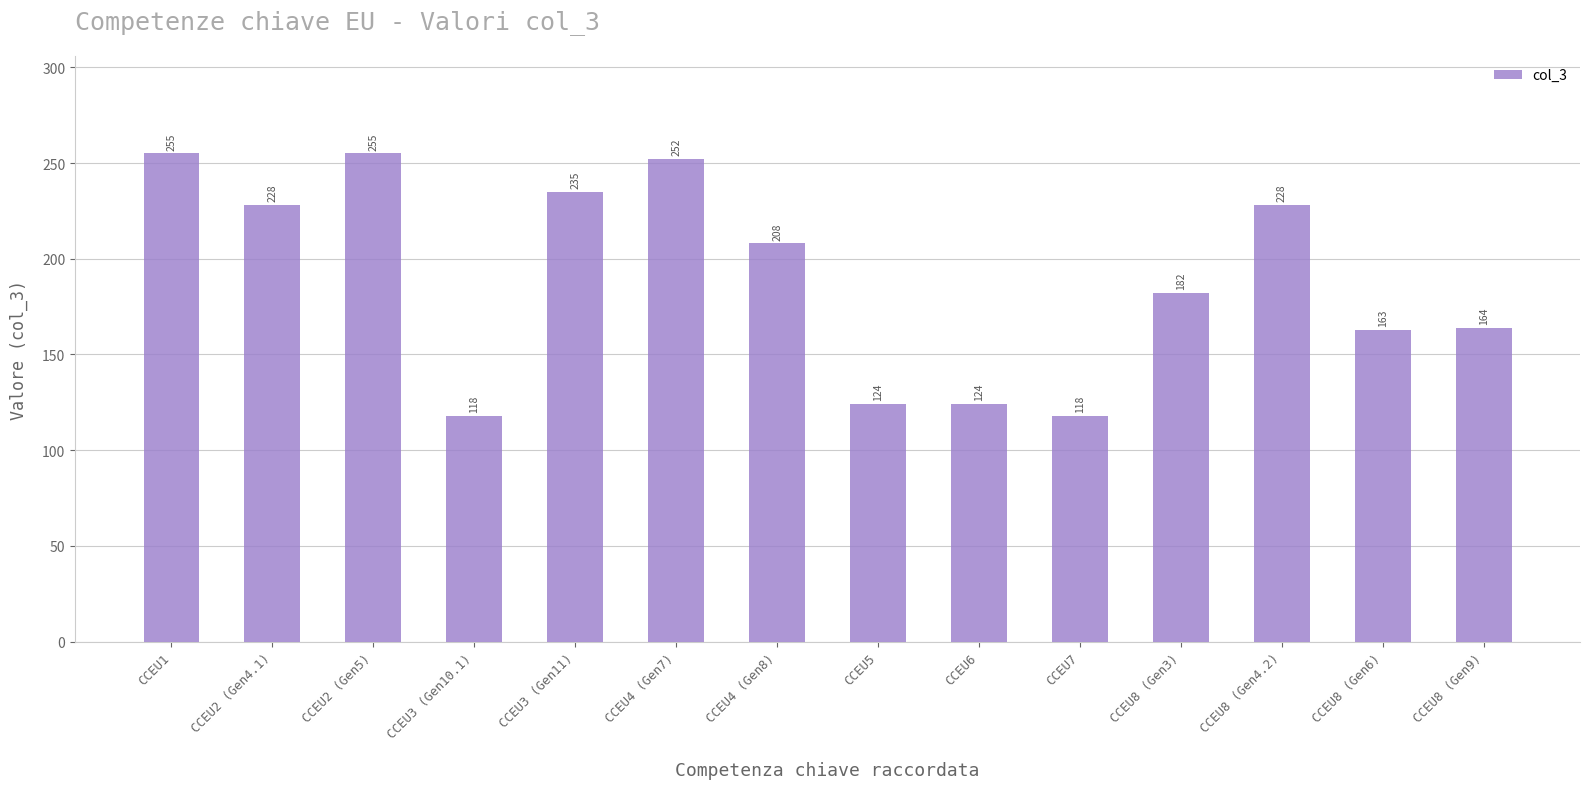

How many data points are less than 208?

7